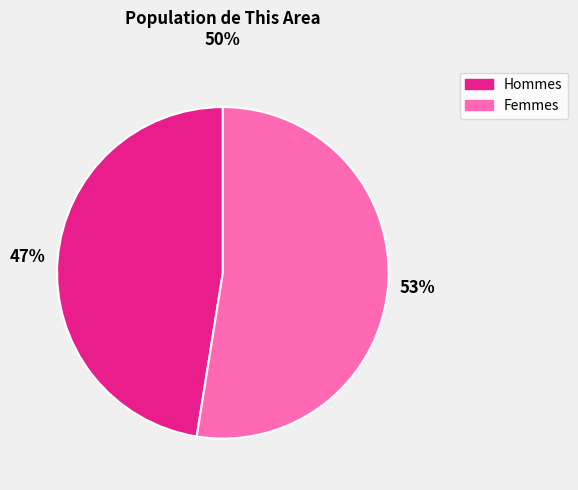

Is there a majority slice in this chart?

Yes